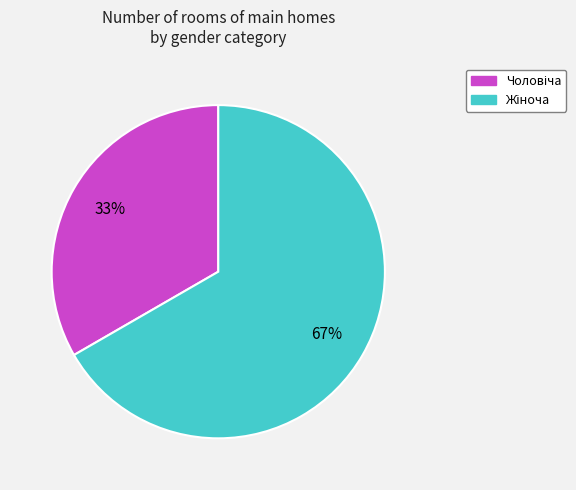

To the nearest percent, what is the average slice percentage?

50%